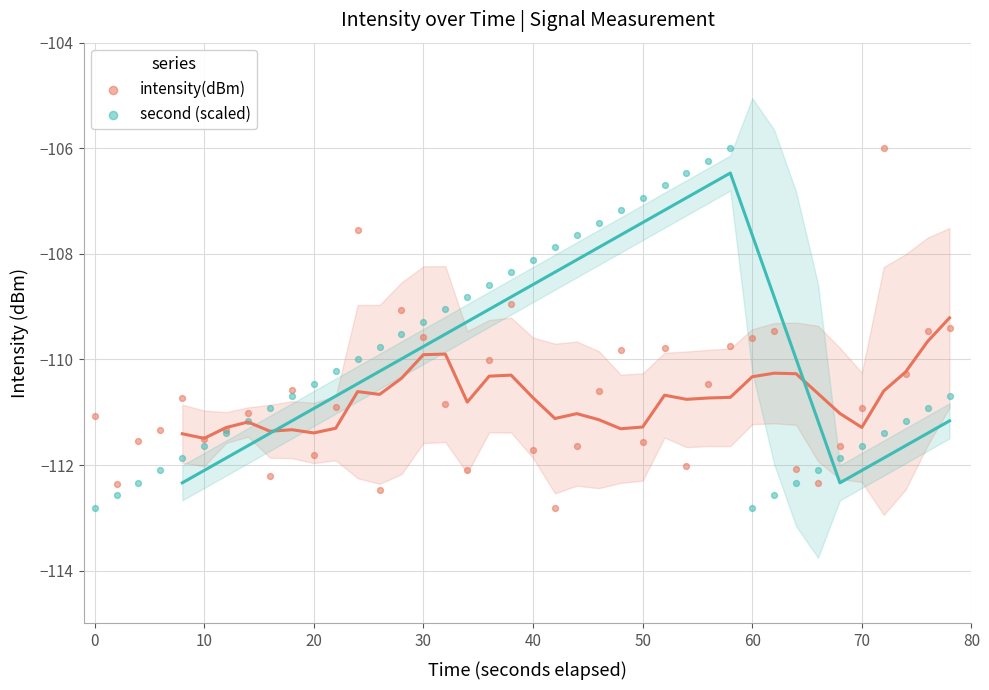

What is the X range (max minus min) for the scatter plot?

78.0